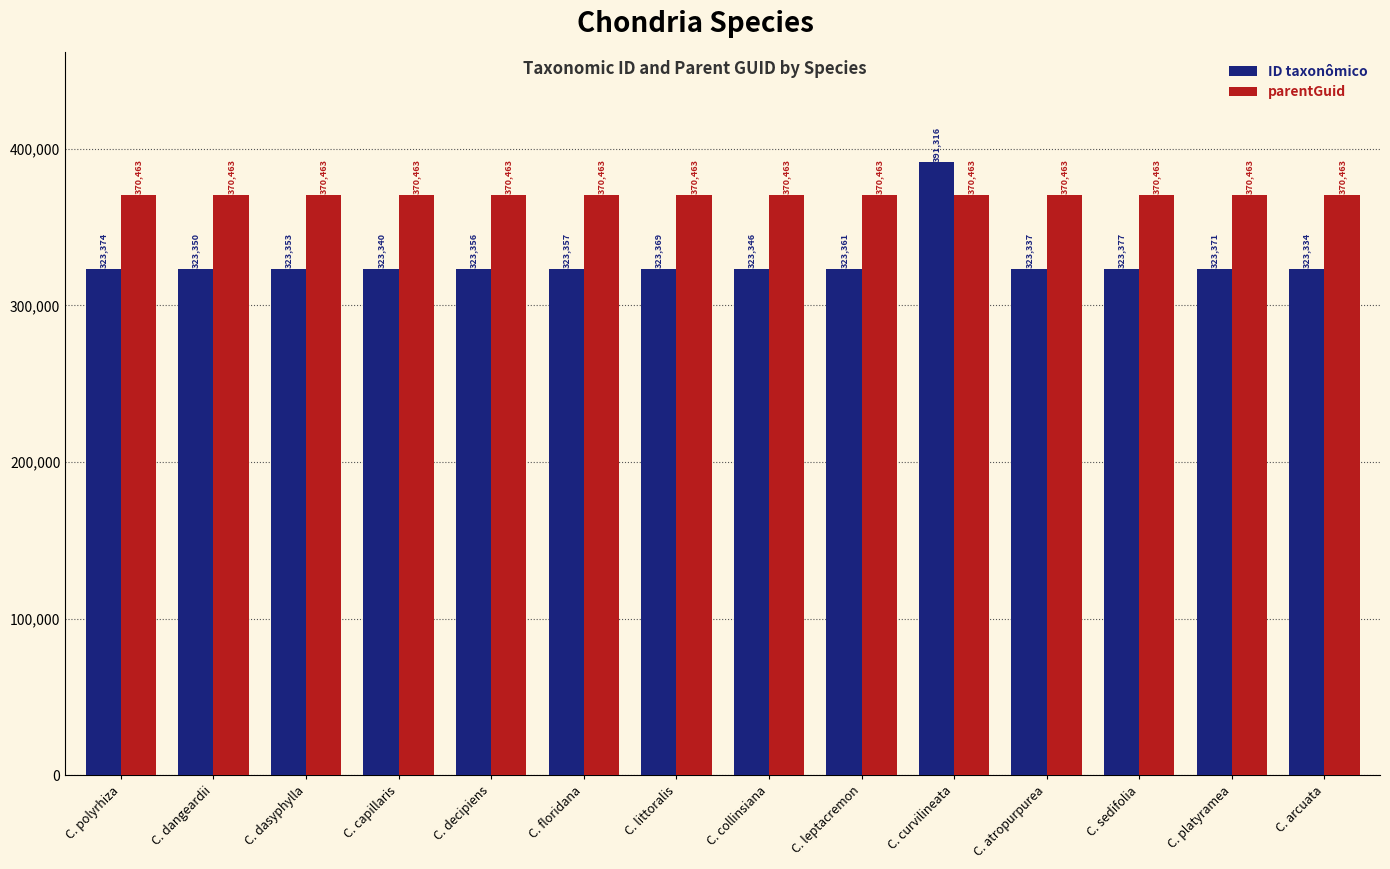

Rank the series at C. platyramea from lowest to highest value.

ID taxonômico, parentGuid